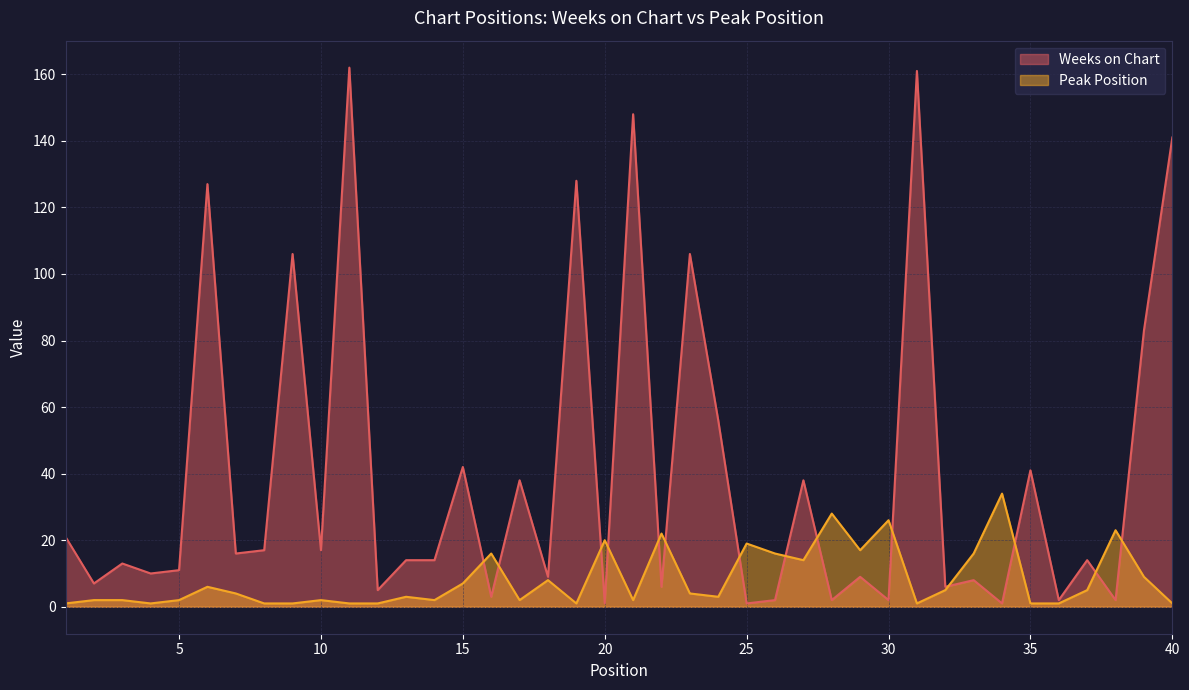

True or false: Weeks on Chart has a value of 18 at 5.

False